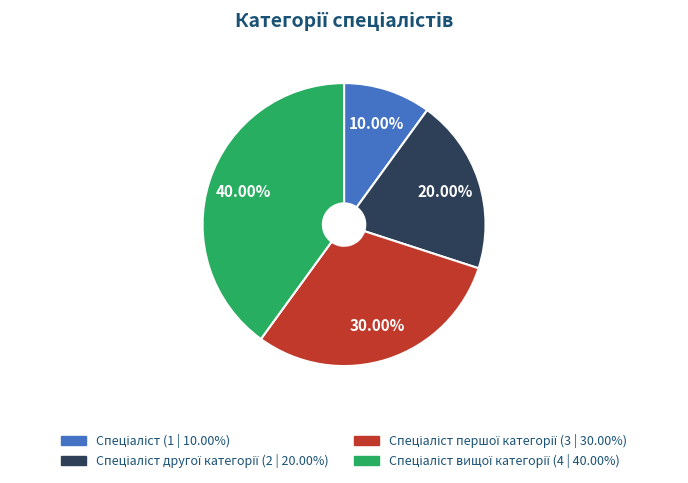

Does any single category account for the majority?

No